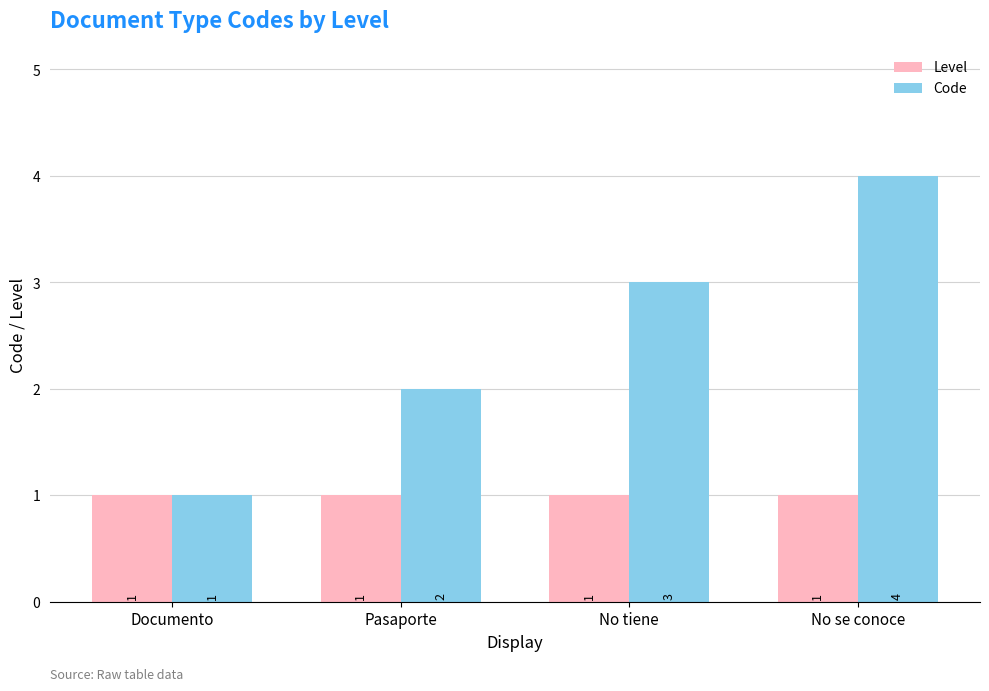

Which series changed the most between Documento and No tiene?

Code